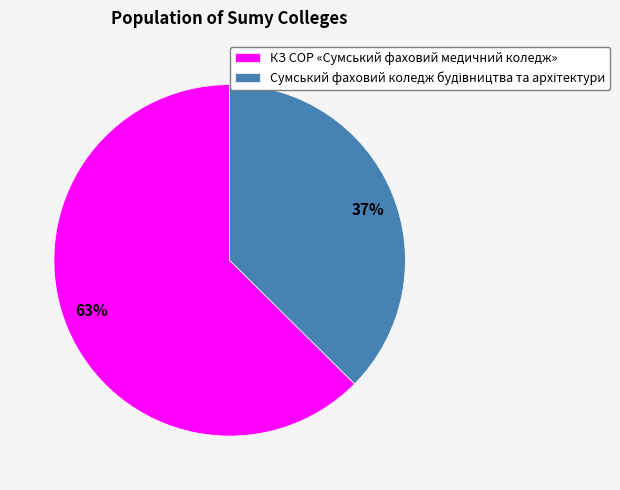

Which slice is the largest?

КЗ СОР «Сумський фаховий медичний коледж»